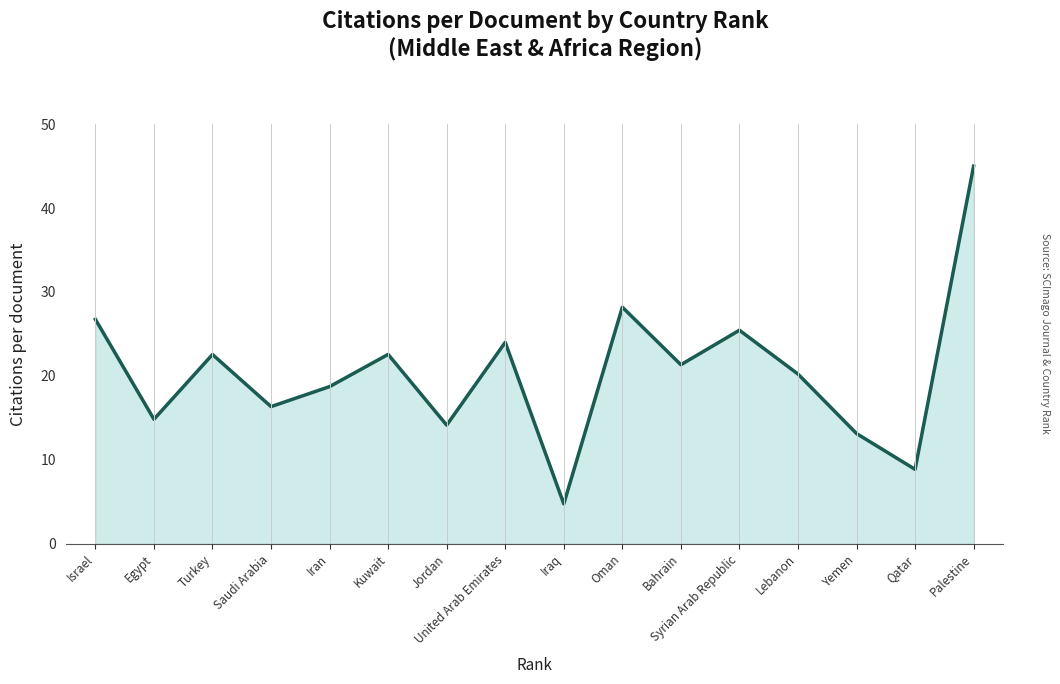

What is the sum of the values at Iraq and Turkey?

27.3